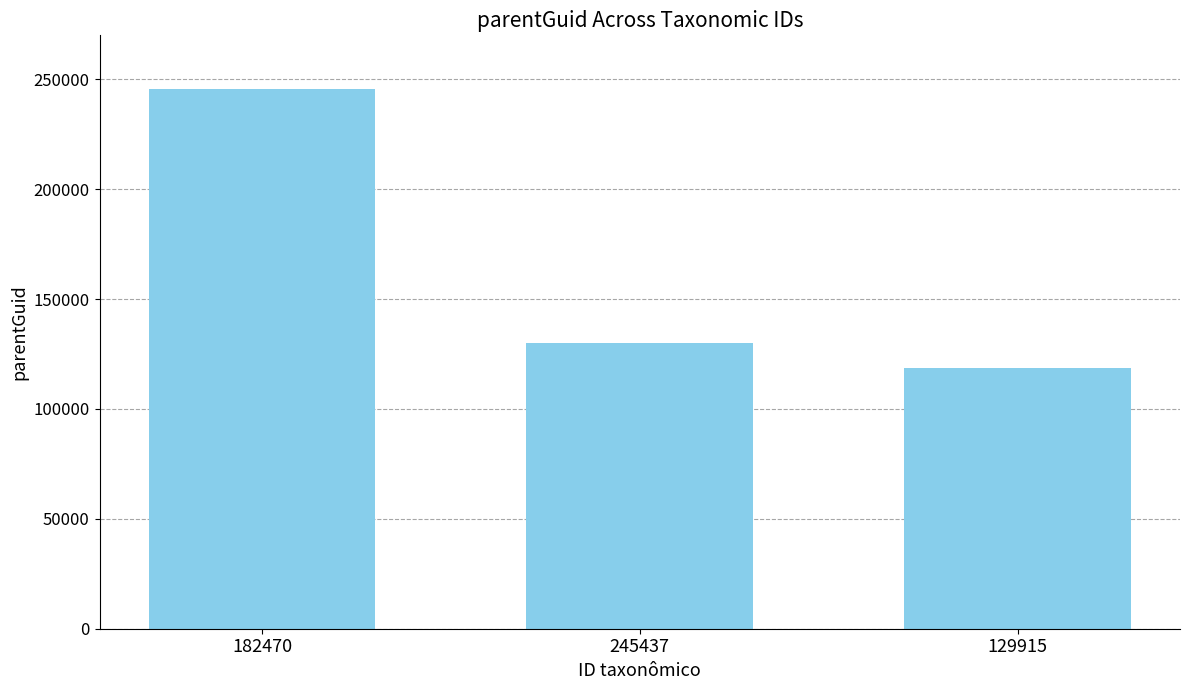

What is the difference between the values at 245437 and 182470?

115522